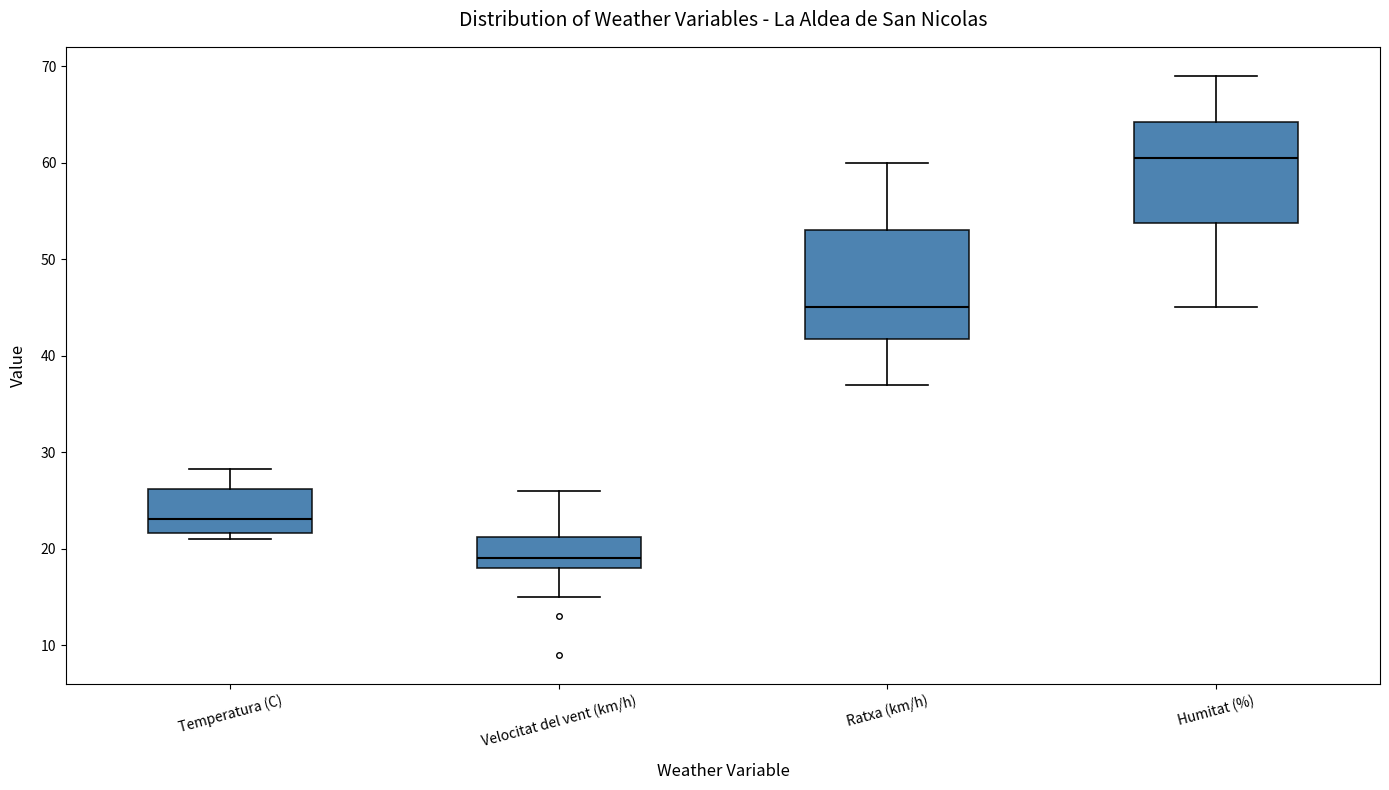

Reading left to right, read every box against the y-axis: the position of its median line, the range the box covers, and the ends of its whiskers. The values are not printed on the chart, so give them approximately, as read against the axis.

Temperatura (C): median 23, box 22 to 26, whiskers 21 to 28
Velocitat del vent (km/h): median 19, box 18 to 21, whiskers 15 to 26
Ratxa (km/h): median 45, box 42 to 53, whiskers 37 to 60
Humitat (%): median 61, box 54 to 64, whiskers 45 to 69